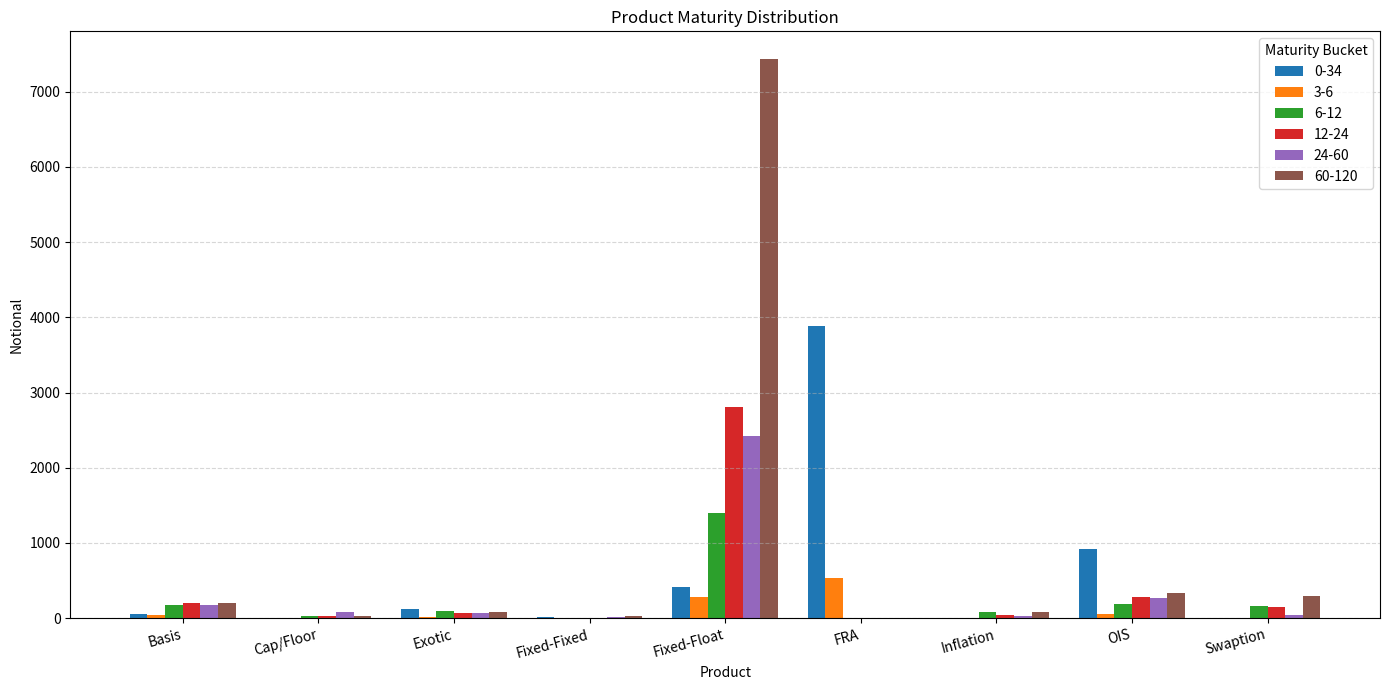

Is it true that 0-34 equals 6244 at FRA?

False